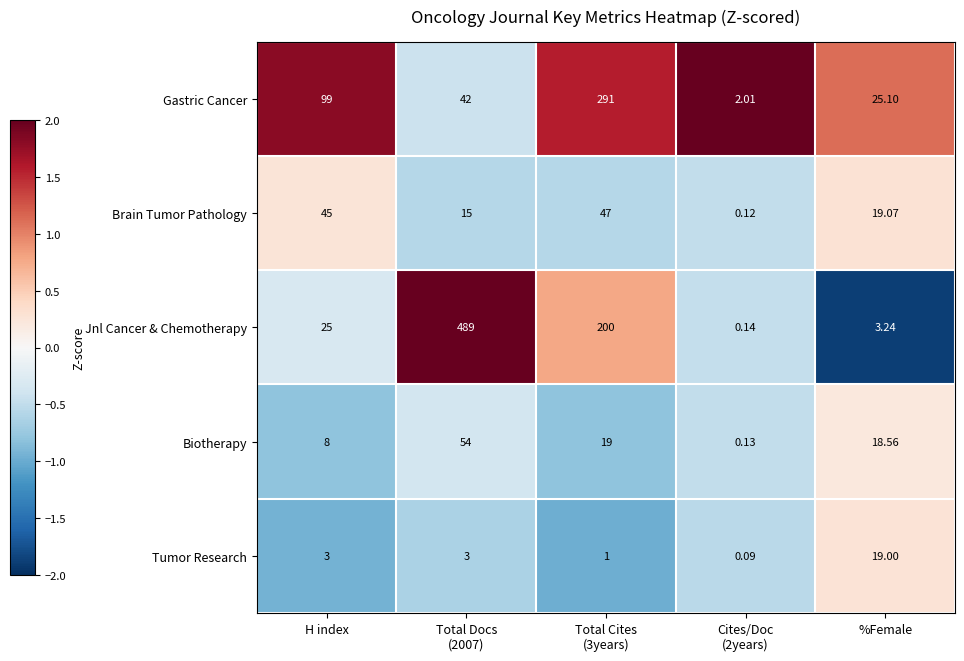

Rank the series by their maximum value, from highest to lowest.

Jnl Cancer & Chemotherapy, Gastric Cancer, Biotherapy, Brain Tumor Pathology, Tumor Research